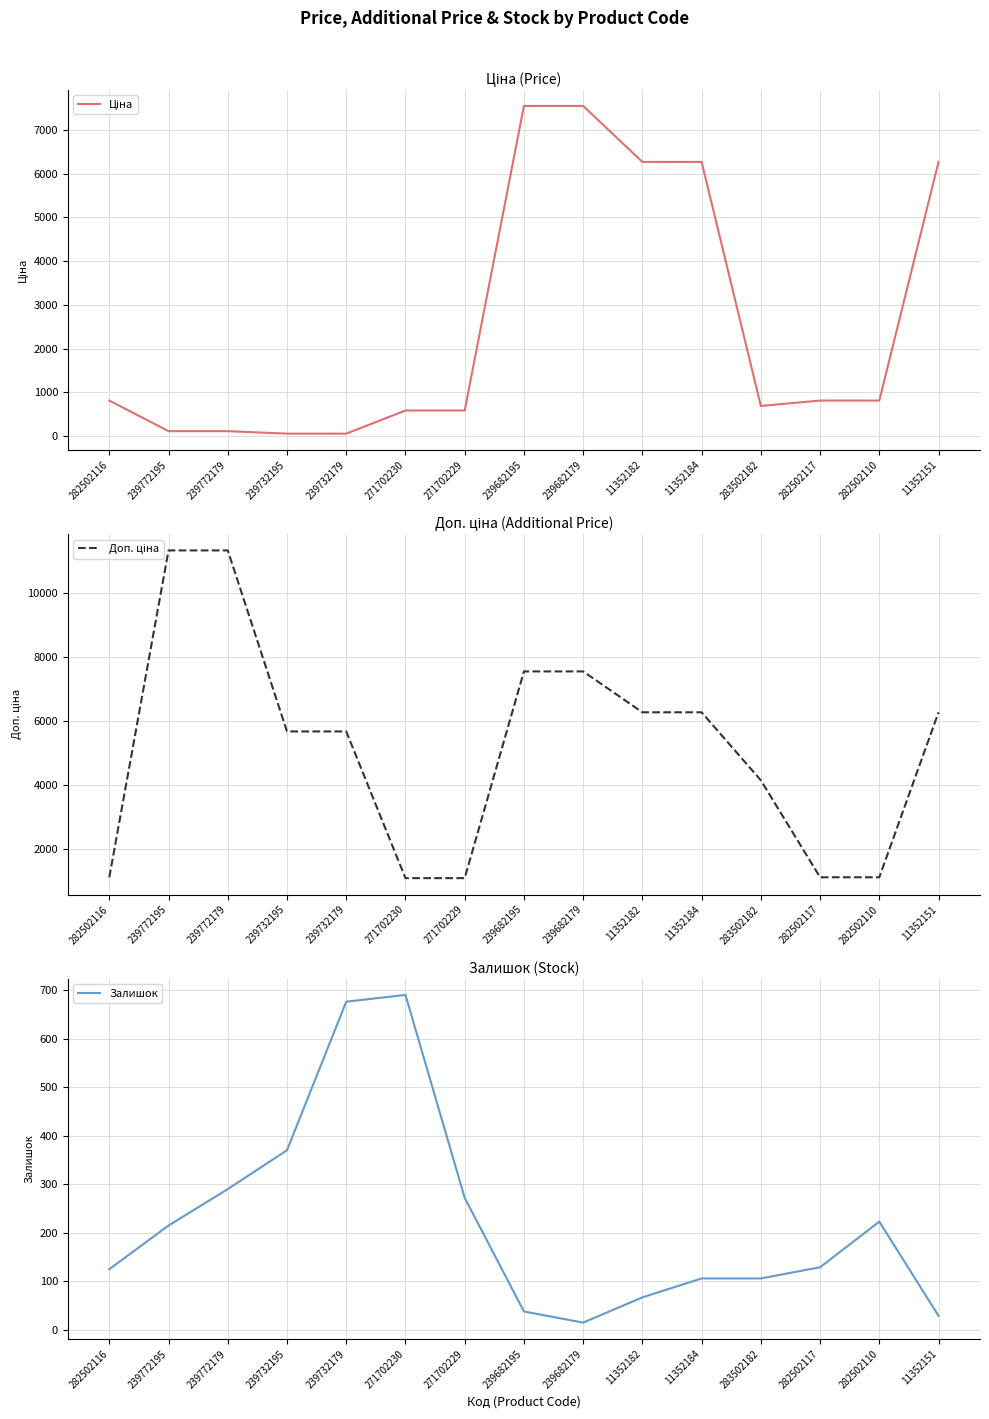

How many interior local valleys does the Залишок series have?

1